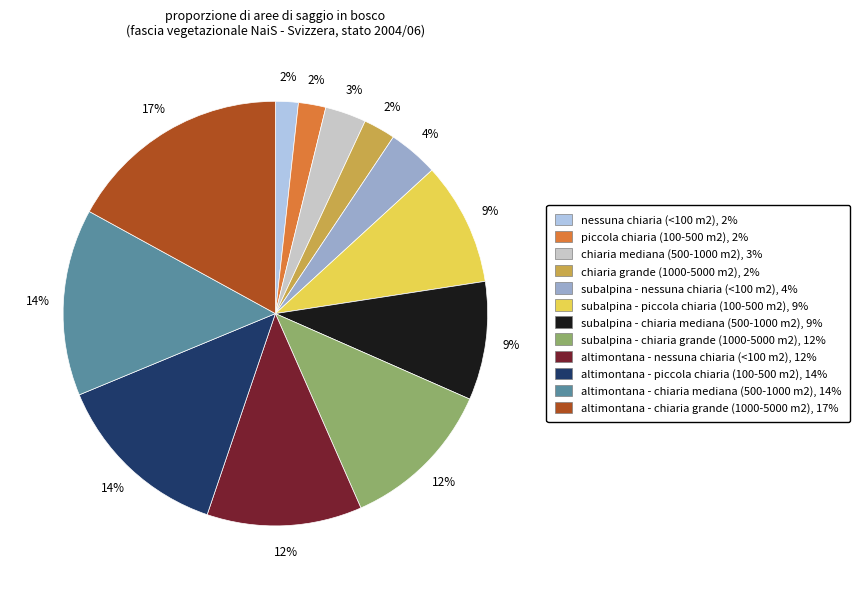

Do chiaria mediana (500-1000 m2) and altimontana - piccola chiaria (100-500 m2) together represent more than half of the pie?

No